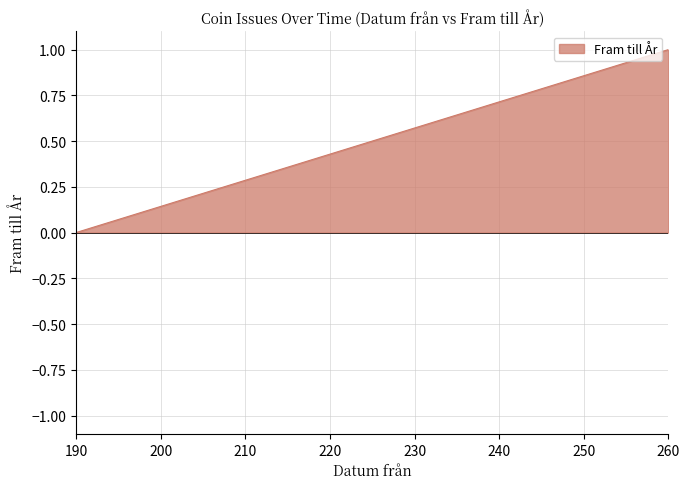

What is the value of the 4th point from the left?

1